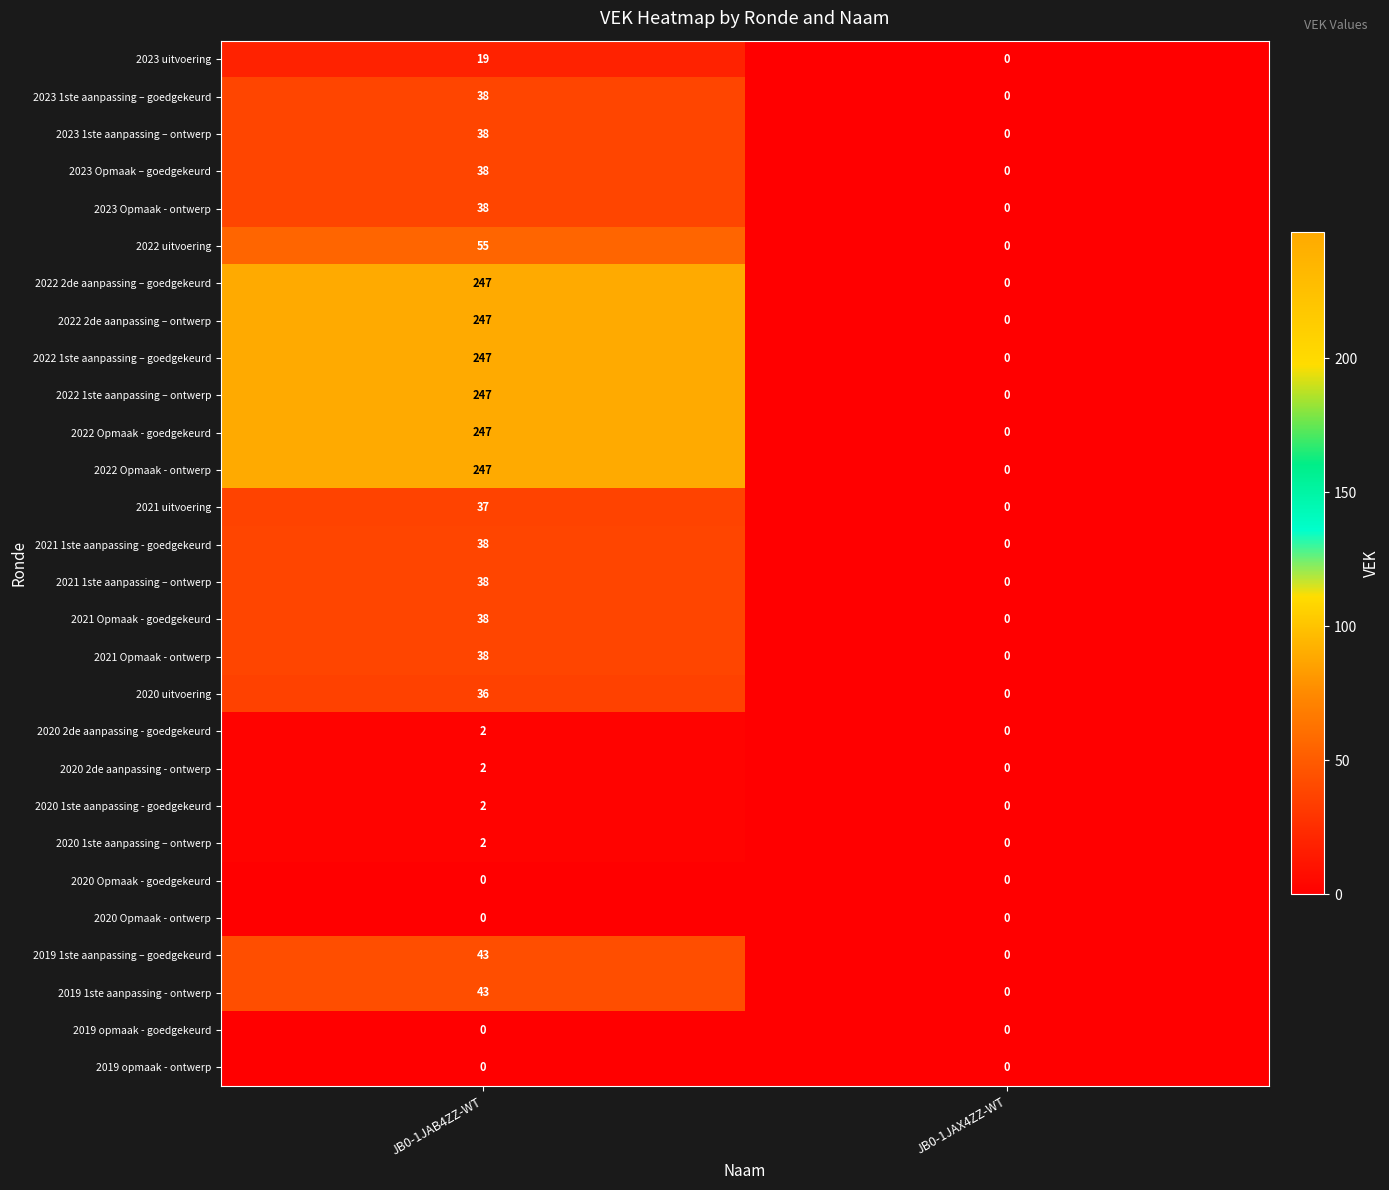

What is the difference between the highest and lowest values at JB0-1JAB4ZZ-WT?

247